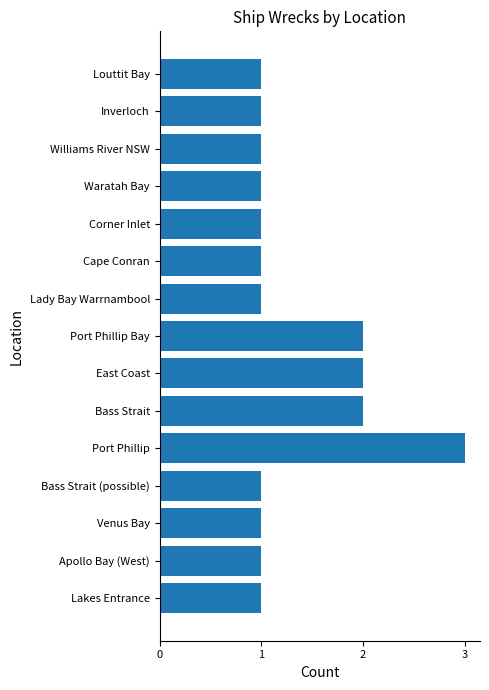

Approximately how many times larger is the value at East Coast compared to Port Phillip Bay?

1.0